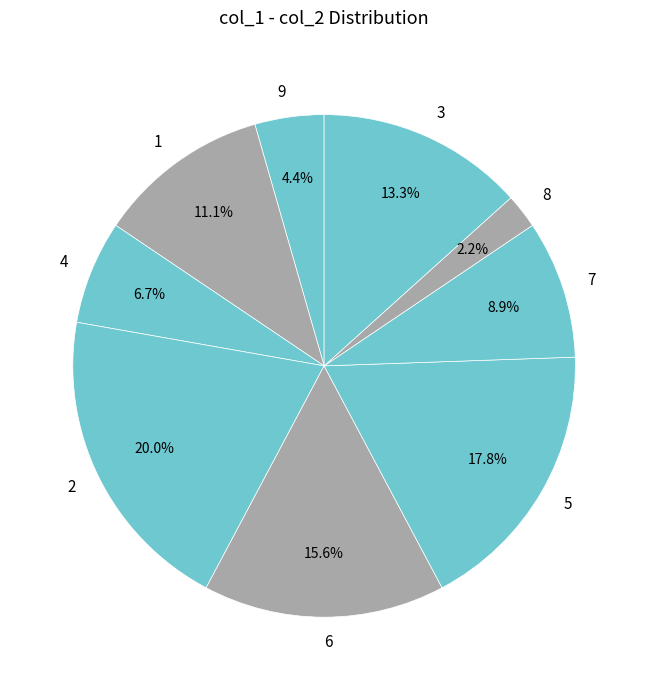

To the nearest percent, what percentage of the pie is 7?

9%